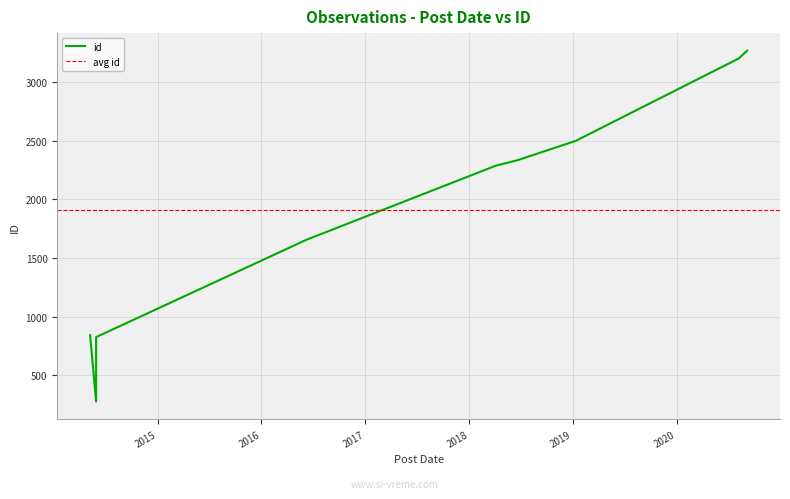

What is the value of the 7th point from the left?

1656